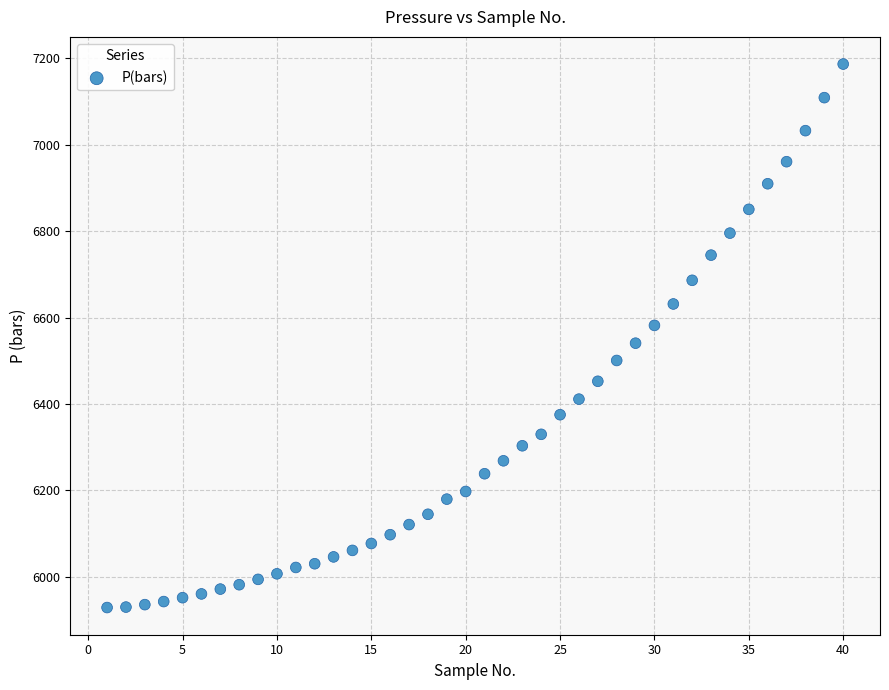

What is the range of Y values (max minus min)?

1256.9